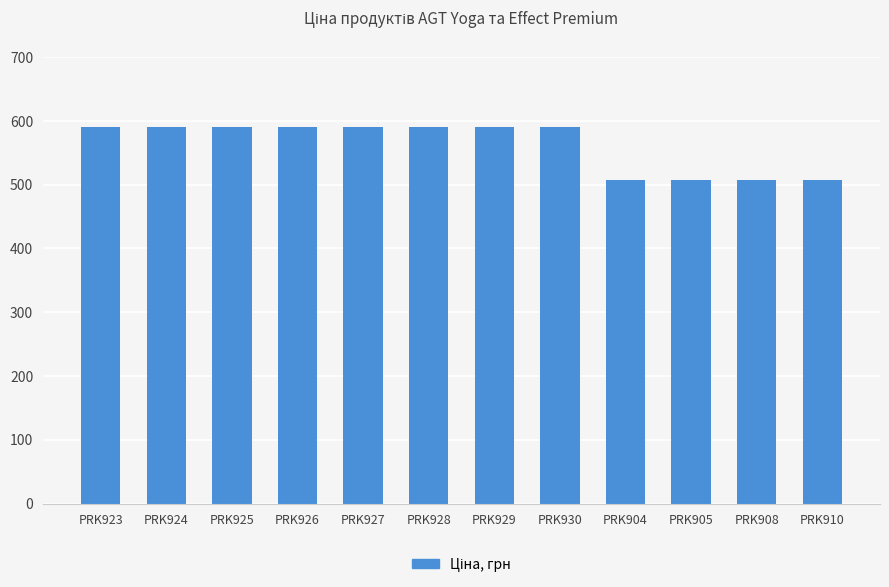

What is the difference between the maximum and minimum values?

82.7